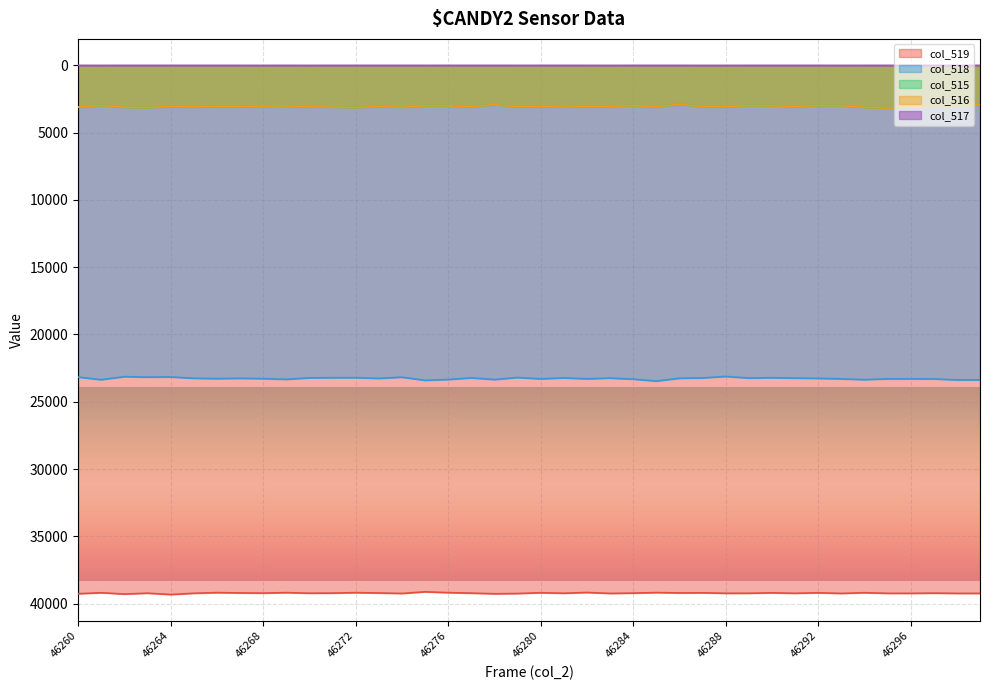

What is the minimum value for col_519?

39125